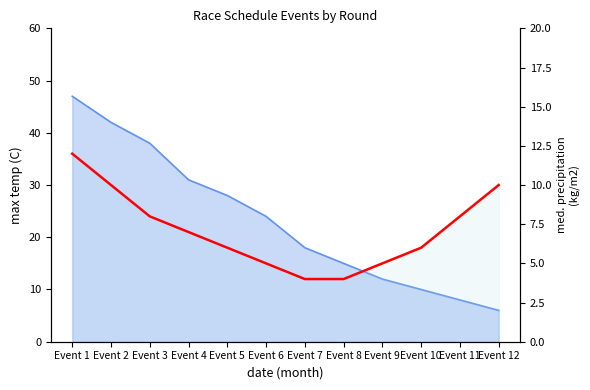

True or false: the data has more than 0 interior local peaks.

False